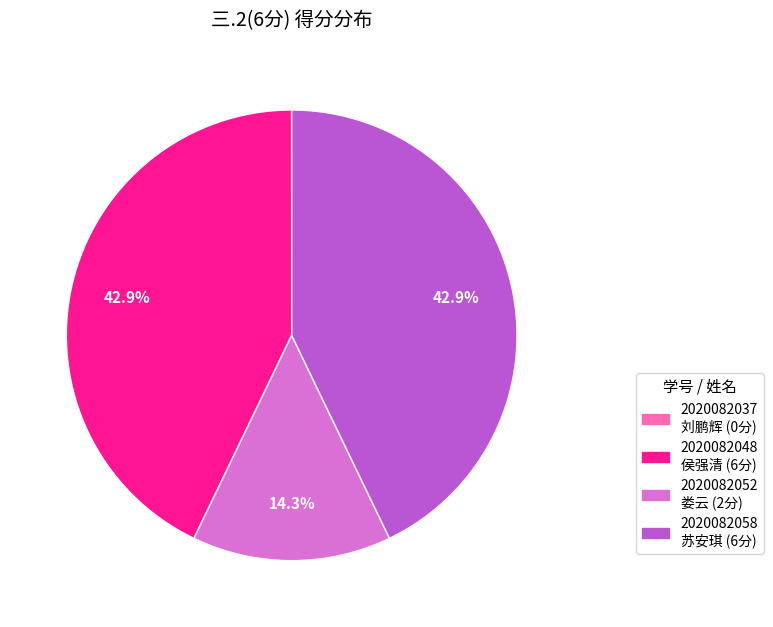

Is 2020082048 侯强清 the majority of the pie?

No